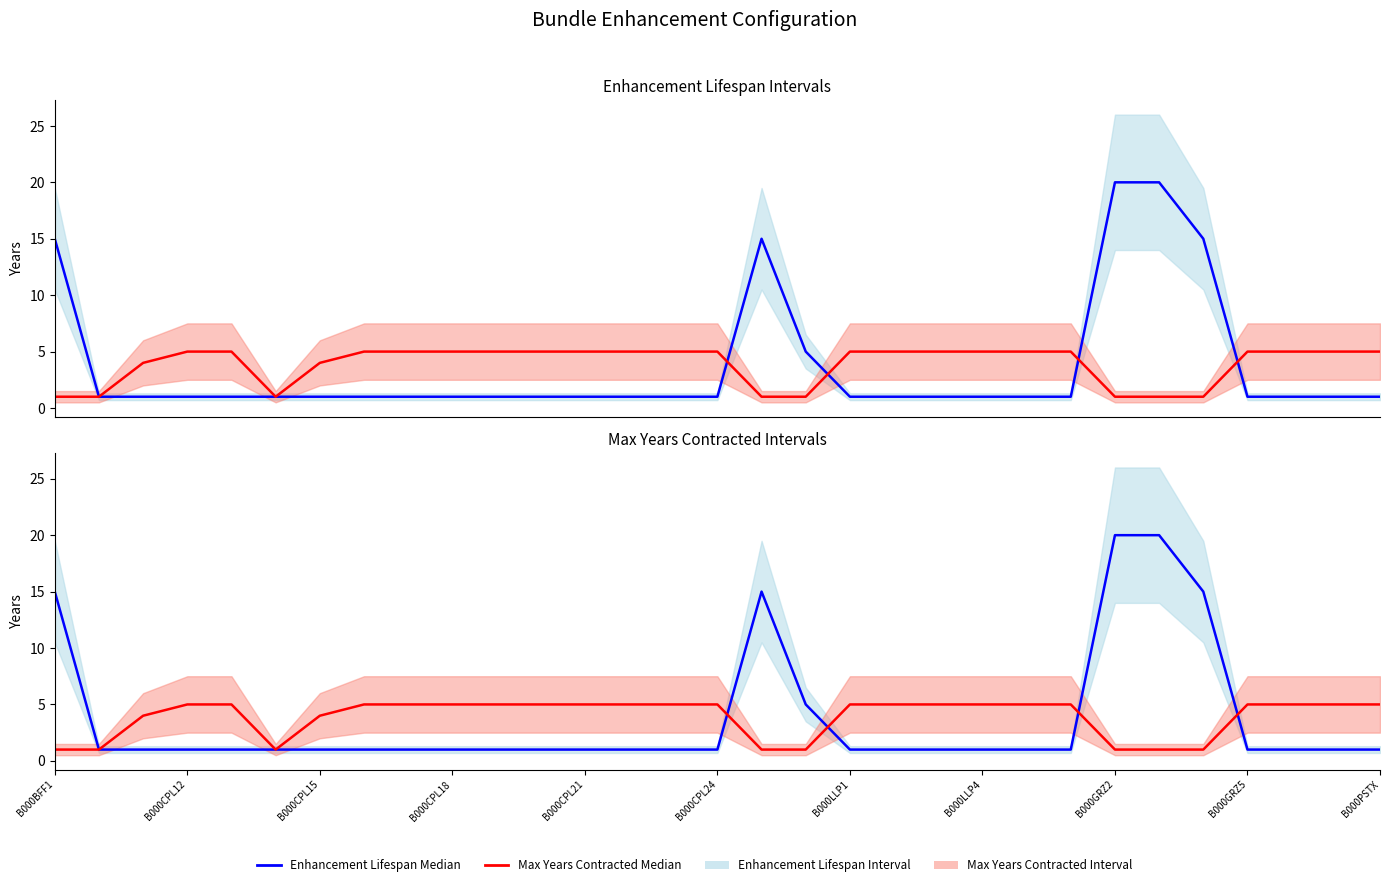

Which series has the largest range (max minus min)?

Enhancement Lifespan Median